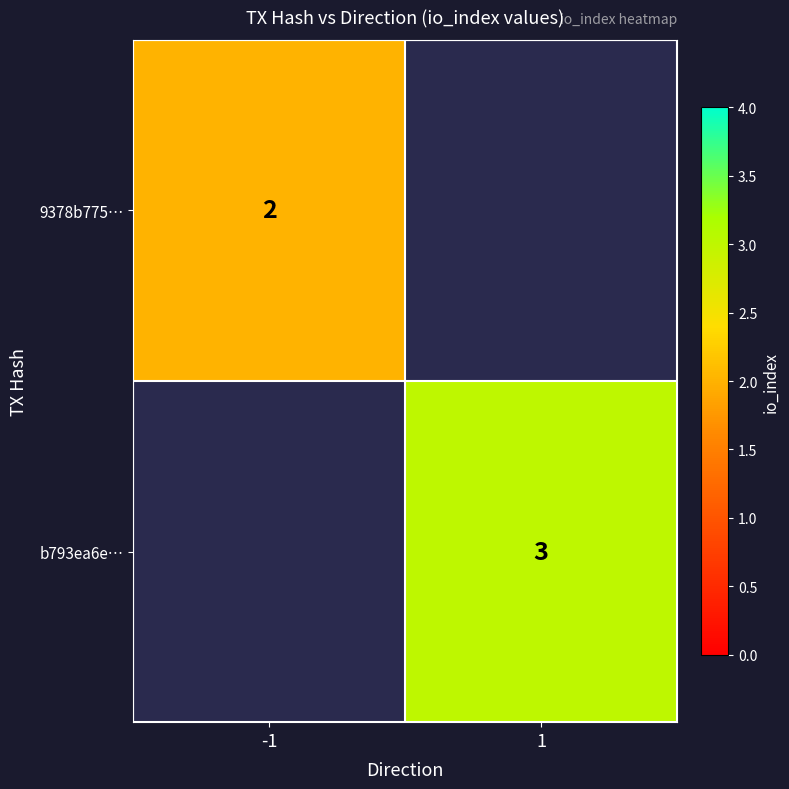

What is the maximum value shown in the chart?

3.0